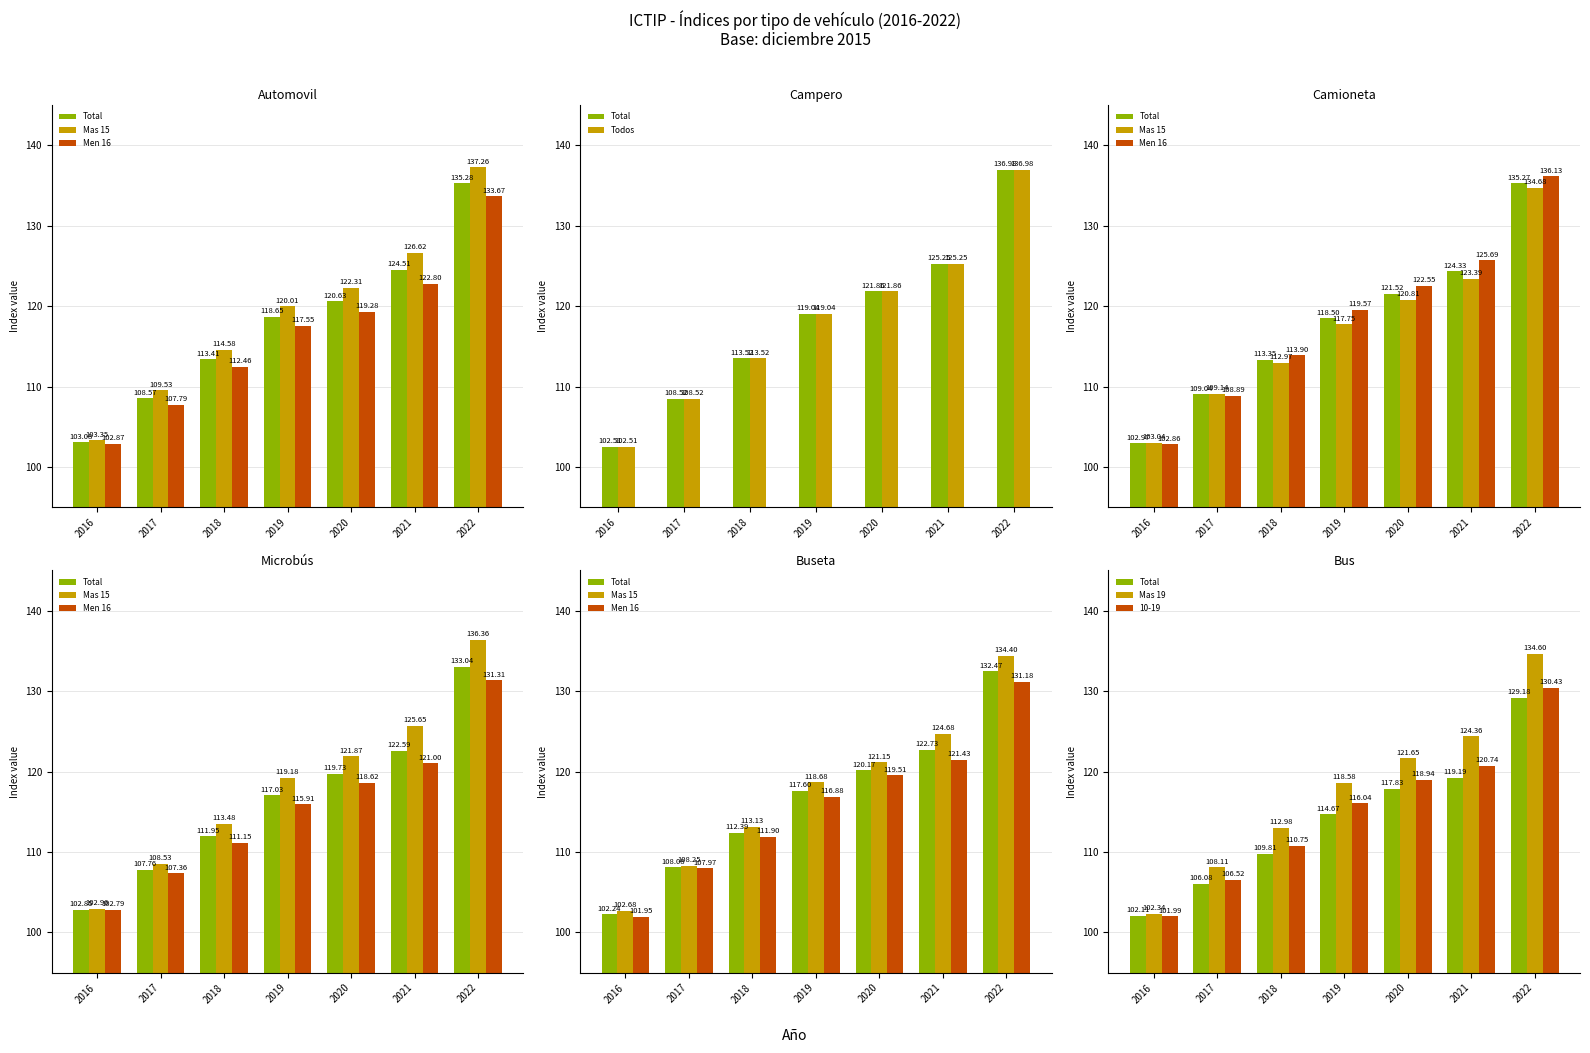

What value does the Todos series have at 2016?

102.5